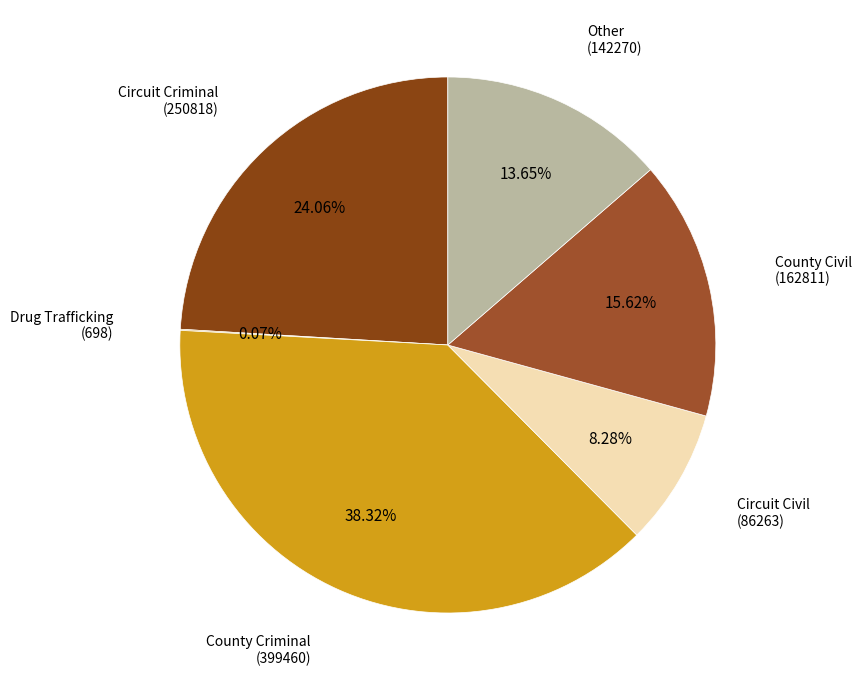

Which has a higher value, County Criminal or Circuit Criminal?

County Criminal